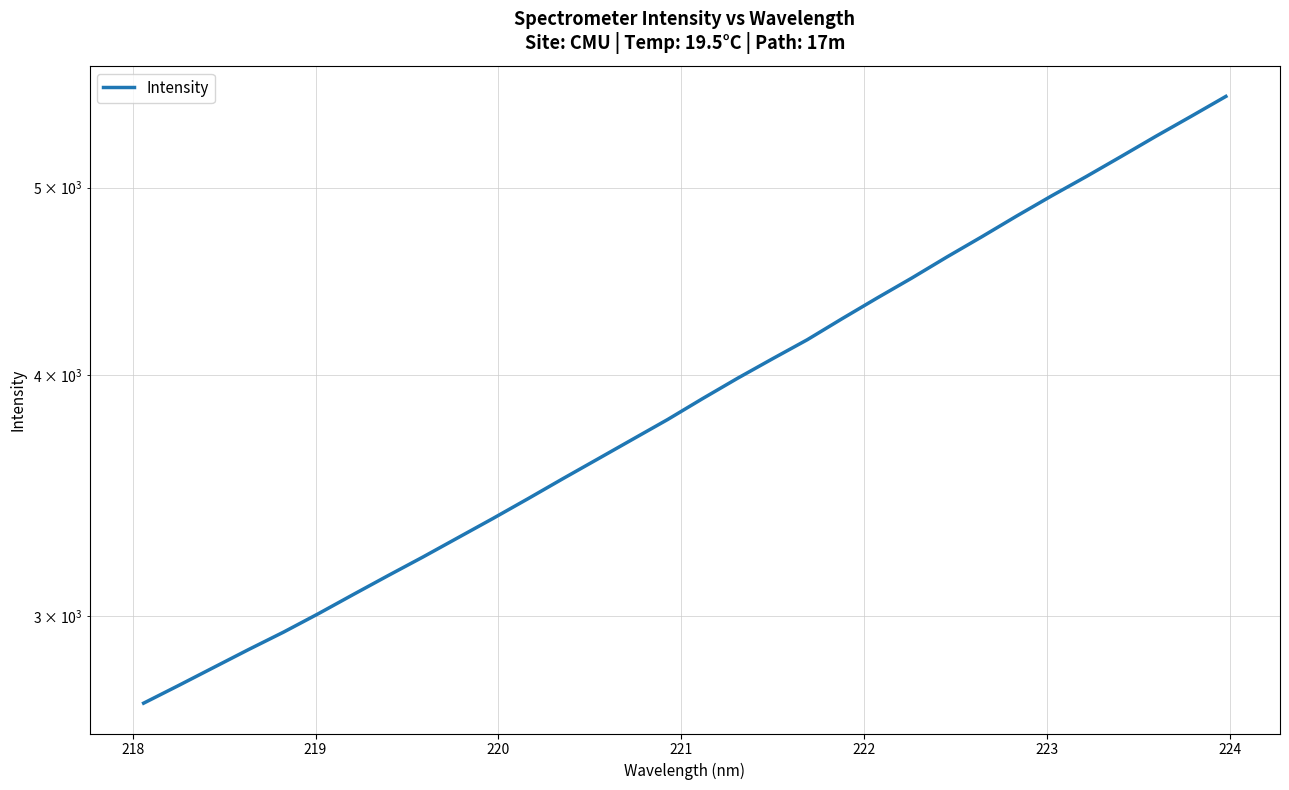

How many series are shown in this chart?

1